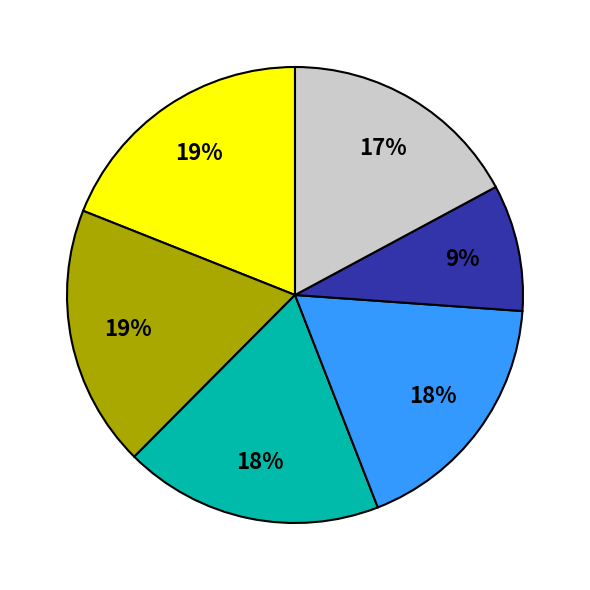

To the nearest percent, what is the average slice percentage?

17%